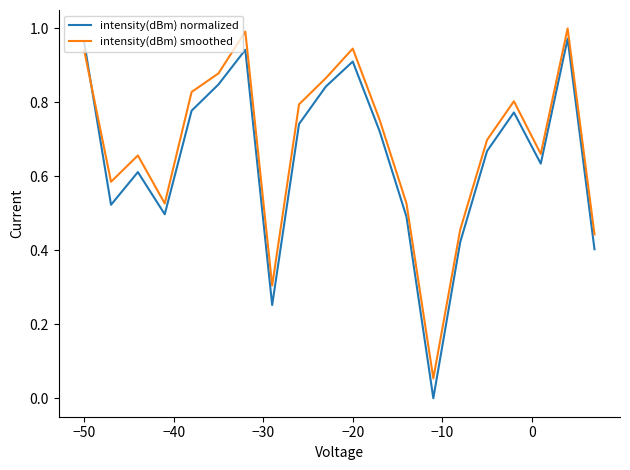

Is this an area chart (filled region under the line)?

No